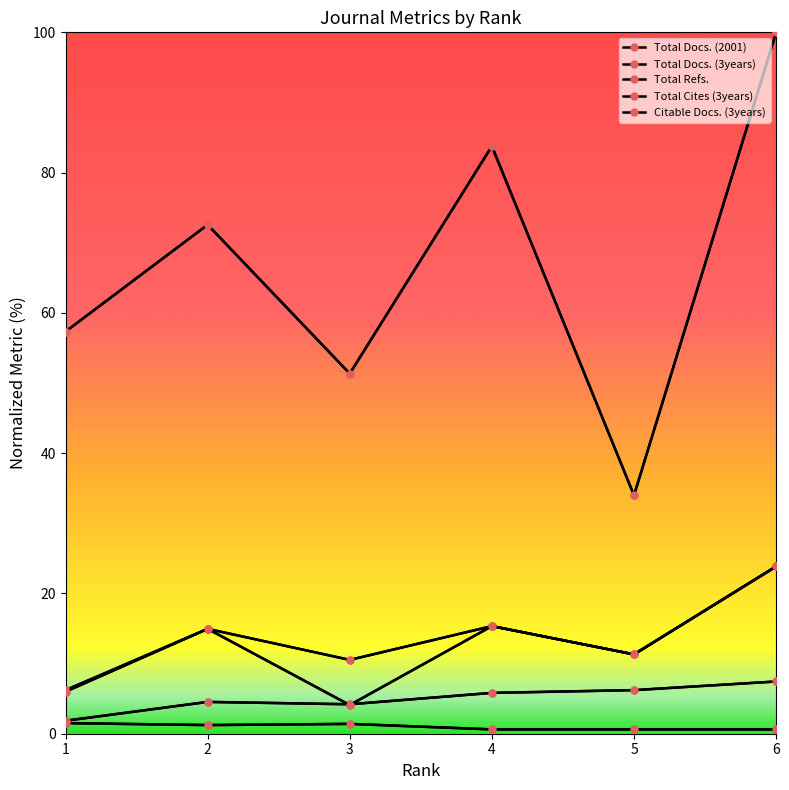

Is the value of Citable Docs. (3years) at 2 greater than the value of Total Cites (3years) at 6?

No